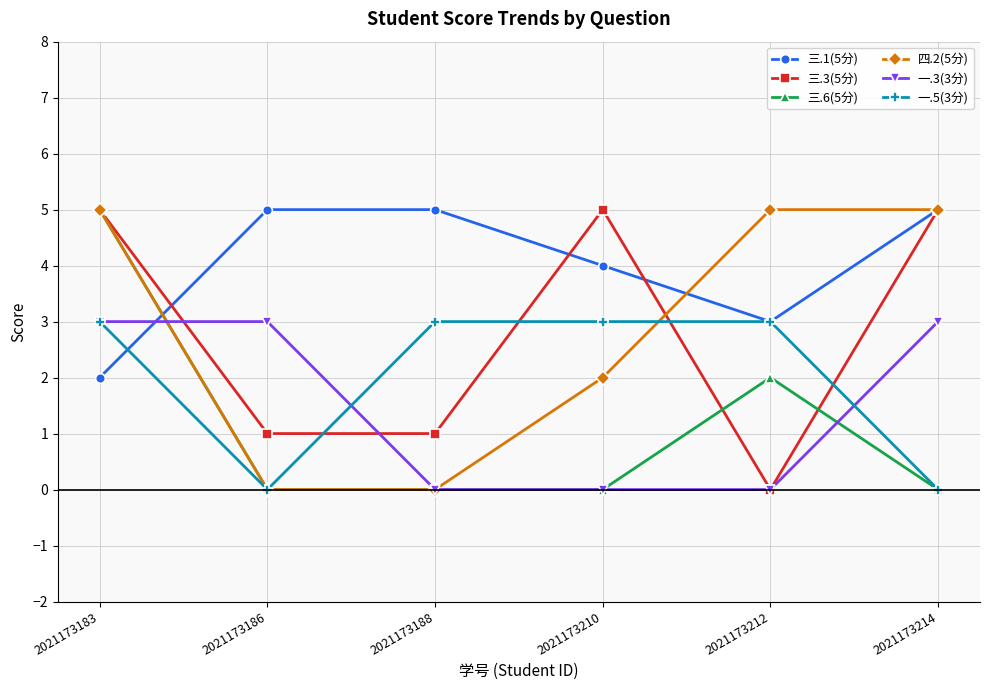

At which category does 三.1(5分) reach its first local valley?

2021173212